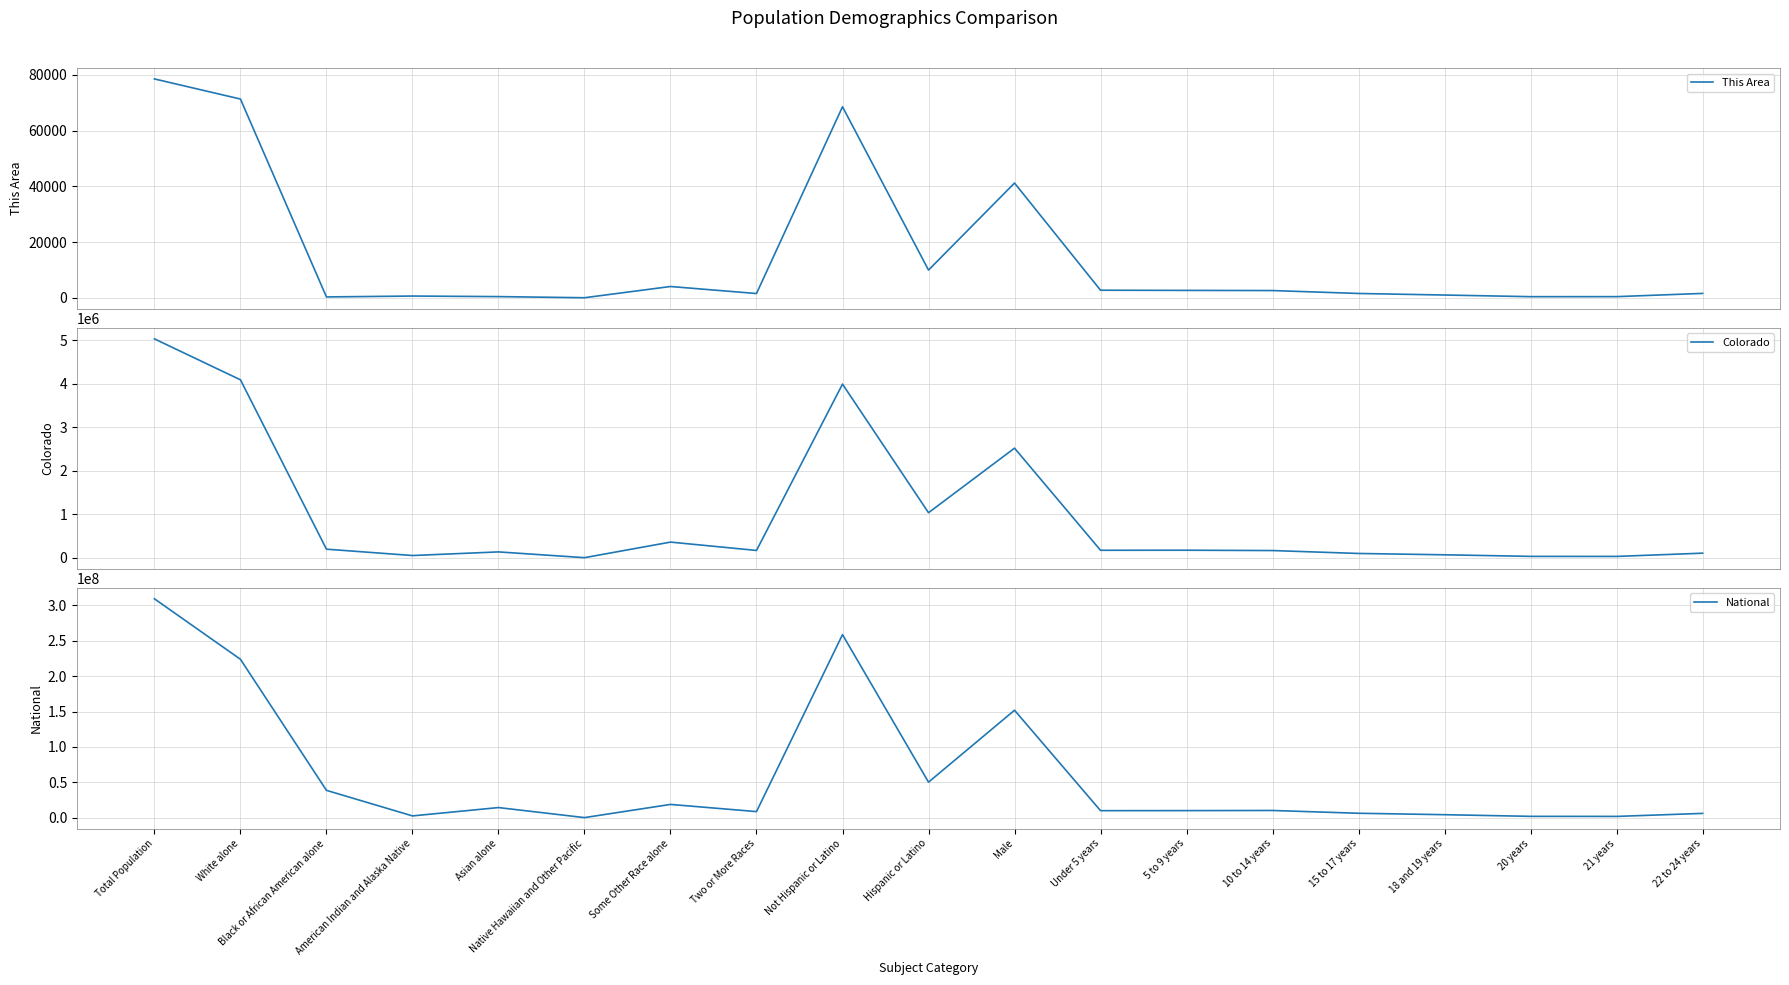

Which series has the largest range (max minus min)?

National